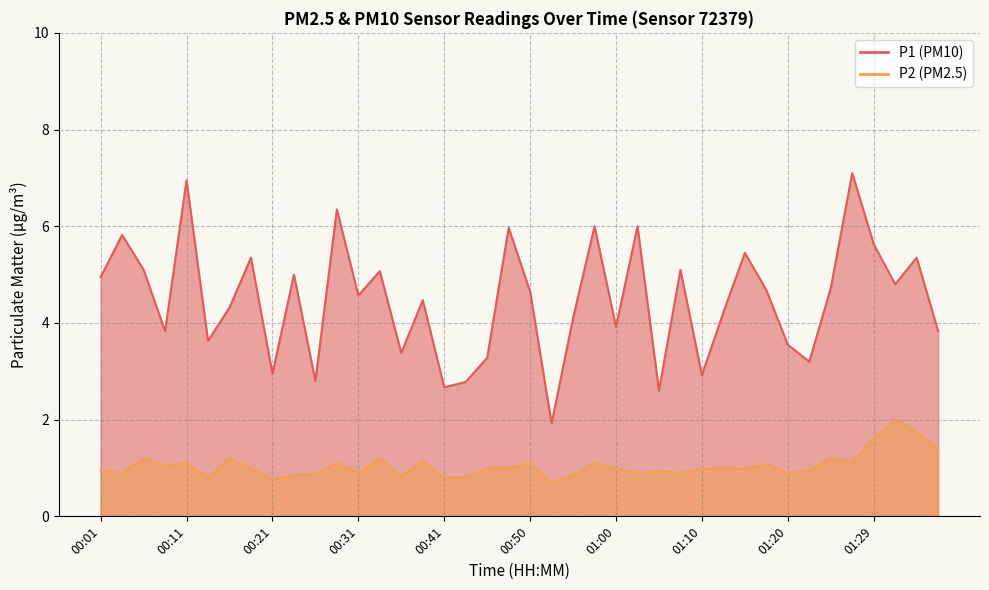

True or false: P1 and P2 cross at least once.

False